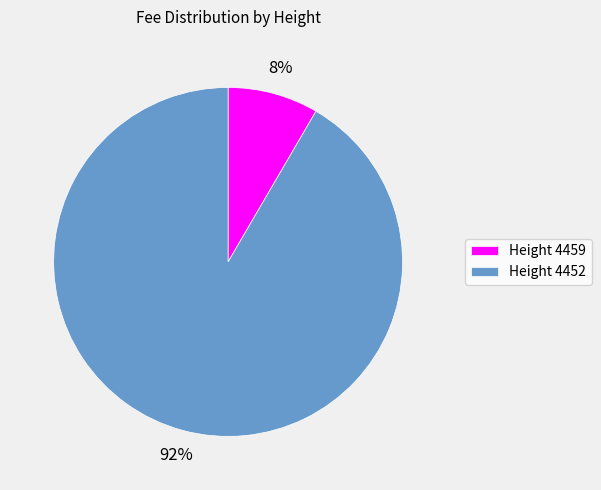

Between Height 4459 and Height 4452, which is larger?

Height 4452